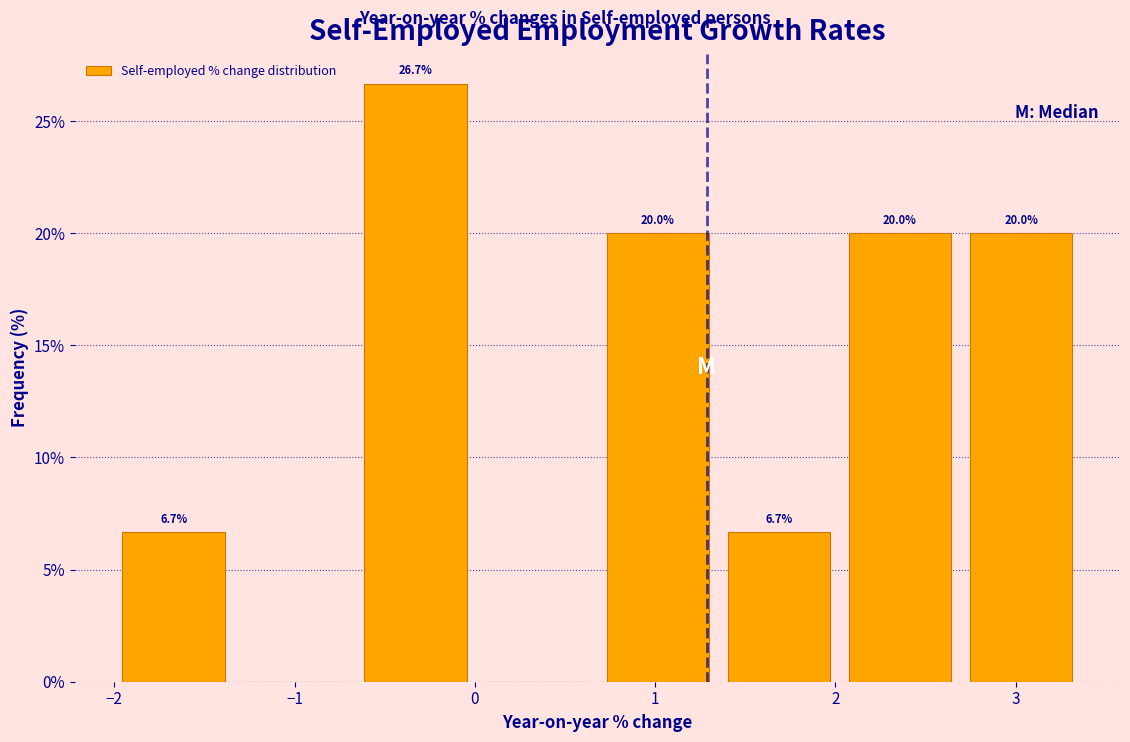

Over which range of the x-axis is the bar tallest?

-0.7 to 0.0